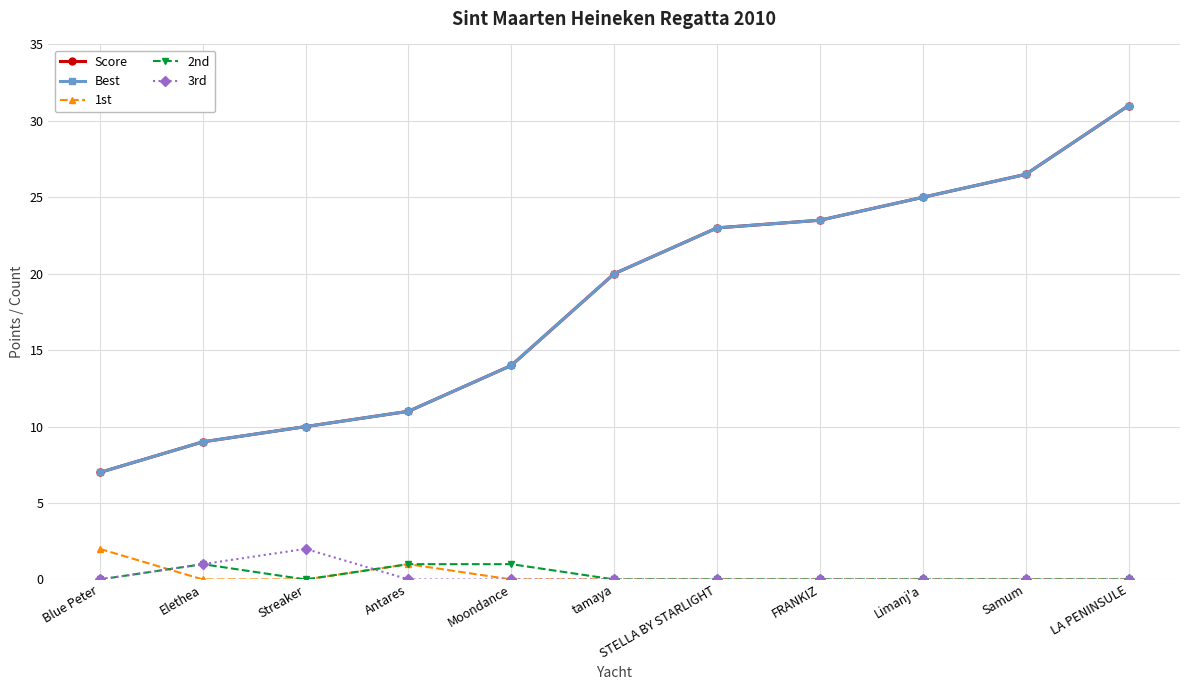

True or false: 1st and Best intersect in this chart.

False